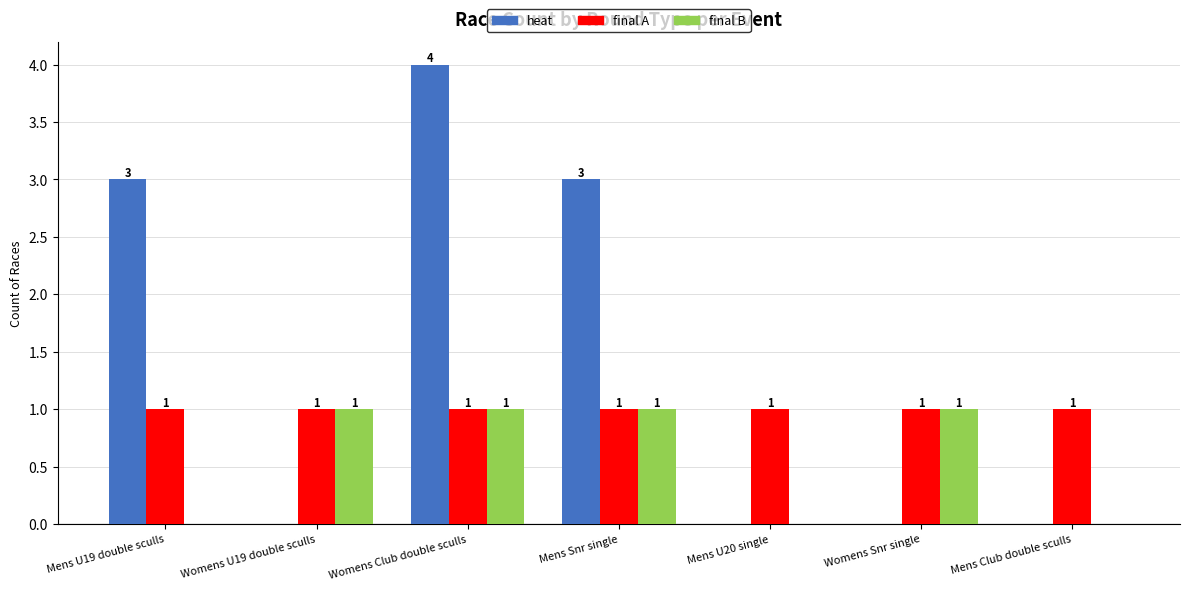

At which category is the sum across all series the highest?

Womens Club double sculls